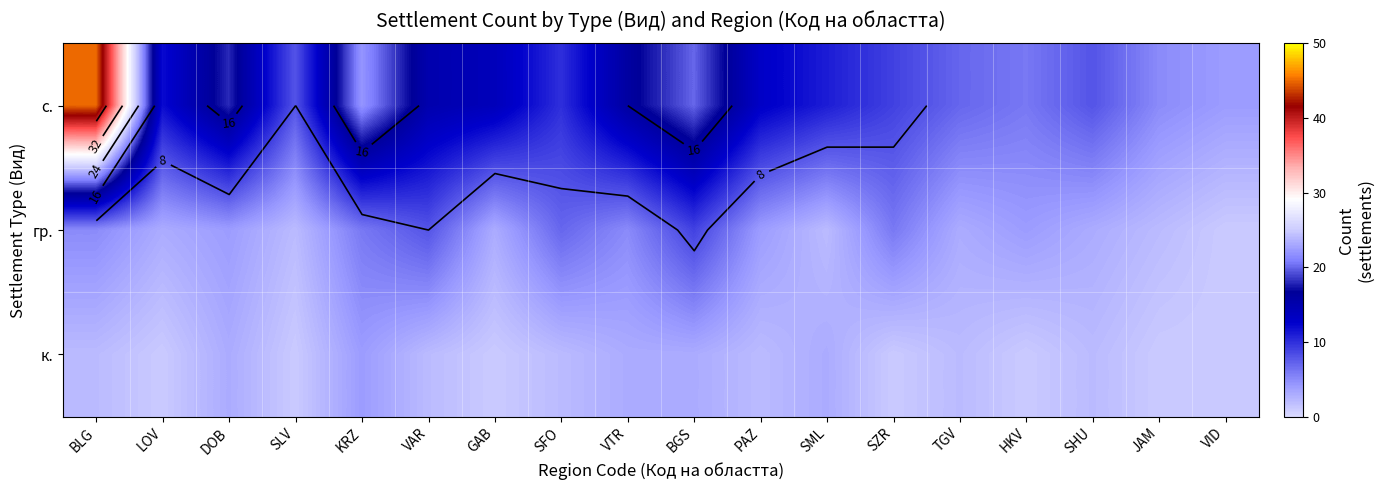

At how many categories does at least one series exceed 38?

1